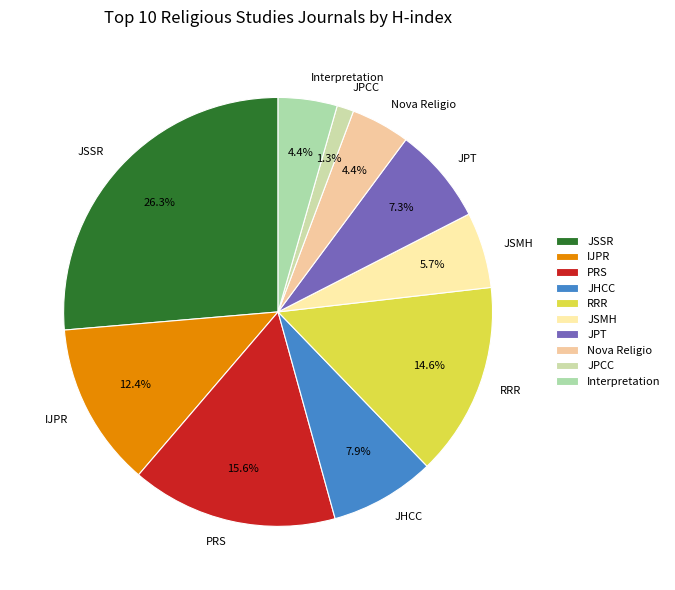

Does PRS account for over 50% of the chart?

No